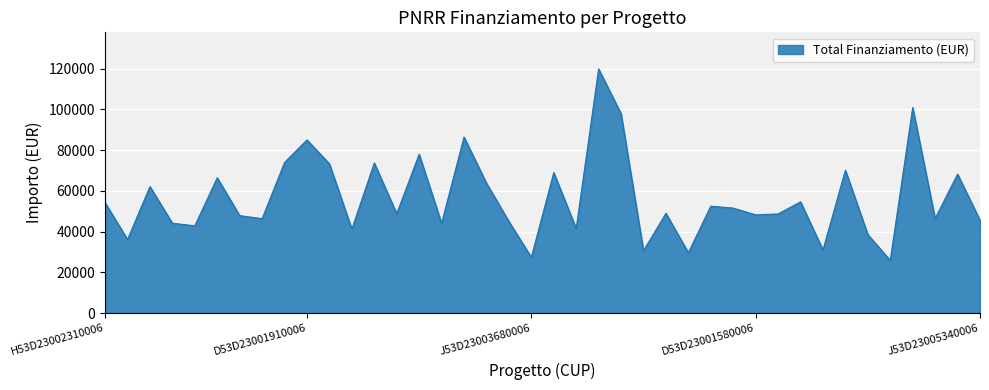

What is the maximum value shown in the chart?

119783.4